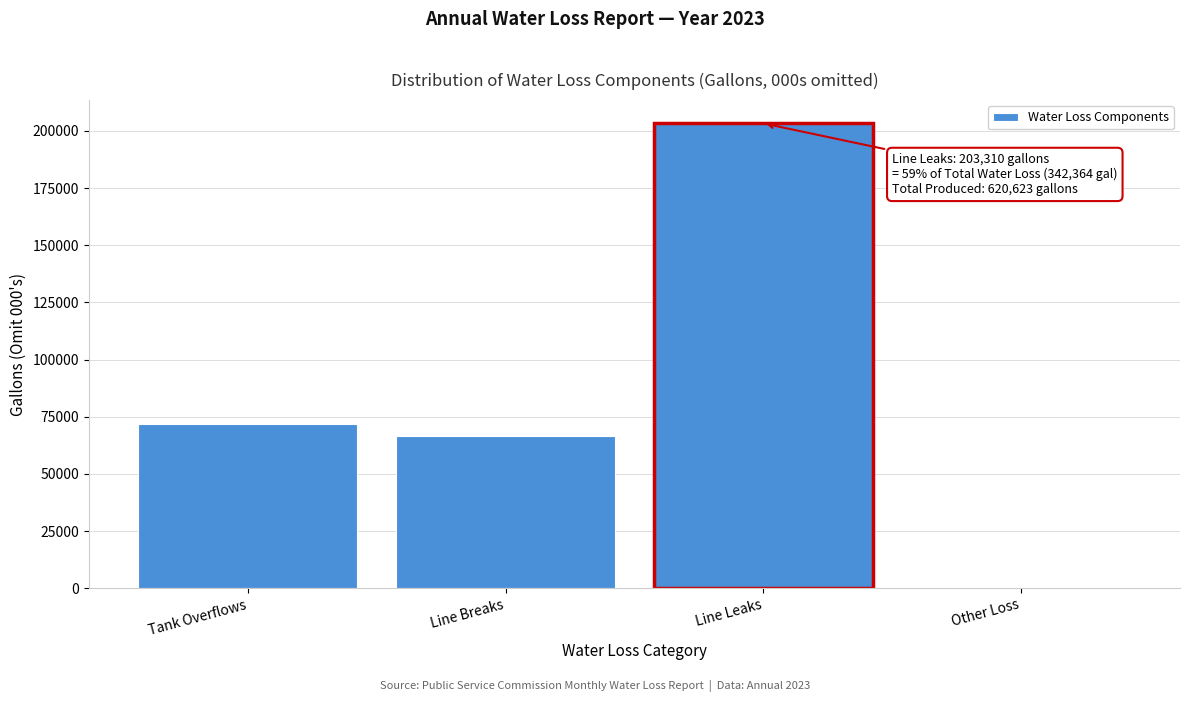

Reading right to left, list all the values displayed in this chart.

Other Loss=482	Line Leaks=203310	Line Breaks=66545	Tank Overflows=72027